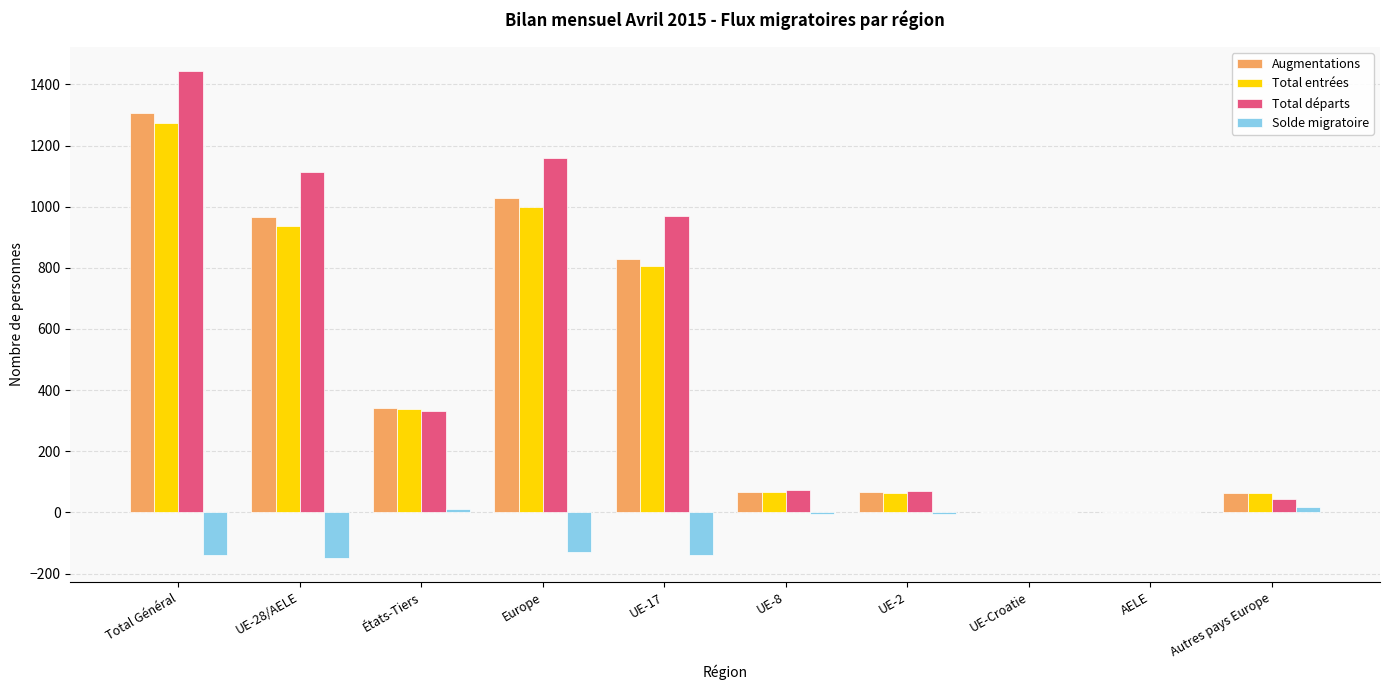

What is the sum of all Total départs values?

5202